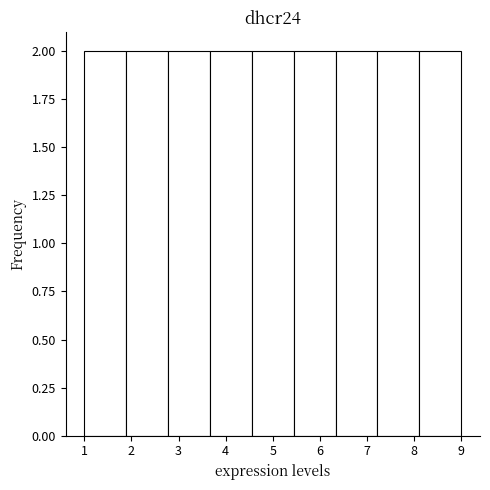

Reading left to right, transcribe this chart: for each bar, give the range it covers on the x-axis and its height. Neither the bar edges nor the heights are printed on the chart, so give them approximately, as read against the axes.

1.0 to 1.9: 2
1.9 to 2.8: 2
2.8 to 3.7: 2
3.7 to 4.6: 2
4.6 to 5.4: 2
5.4 to 6.3: 2
6.3 to 7.2: 2
7.2 to 8.1: 2
8.1 to 9.0: 2